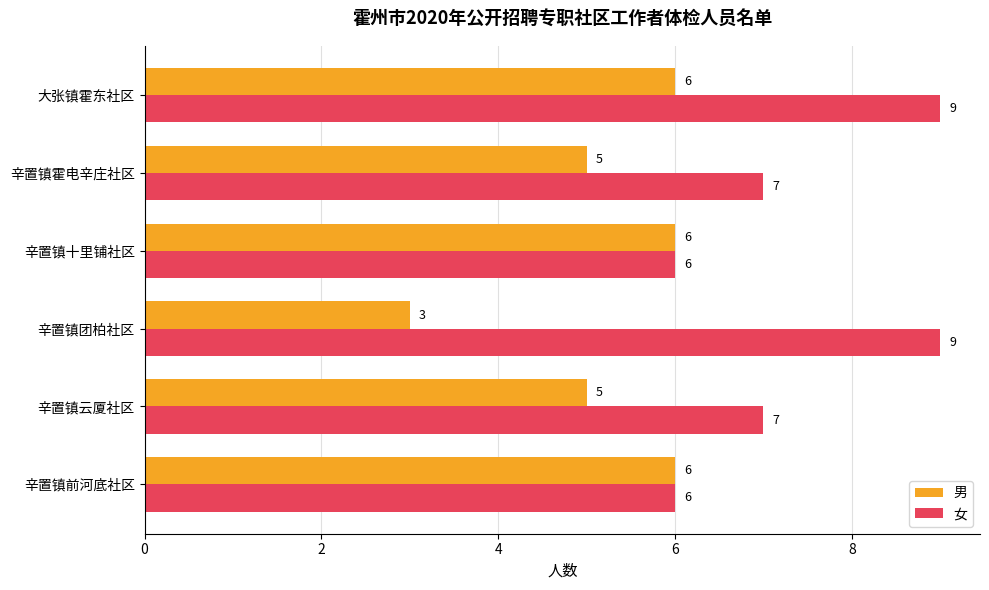

List the series in order of their peak value, lowest first.

男, 女